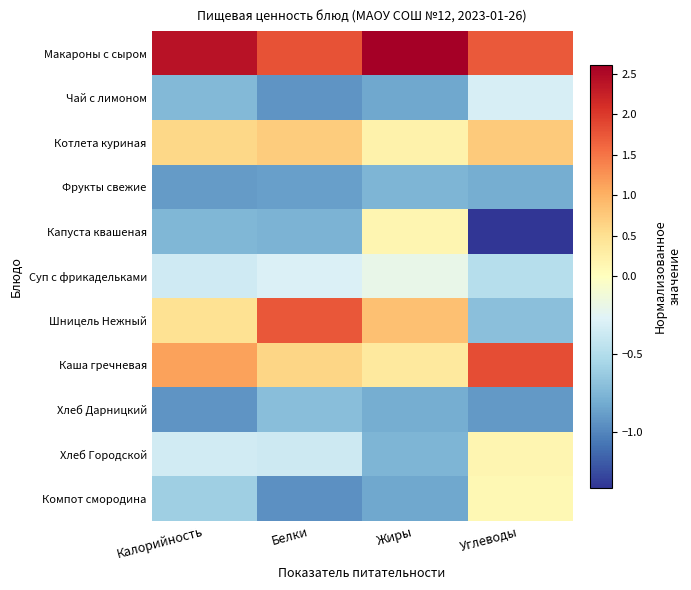

What is the difference between the highest and lowest values at Углеводы?

3.2